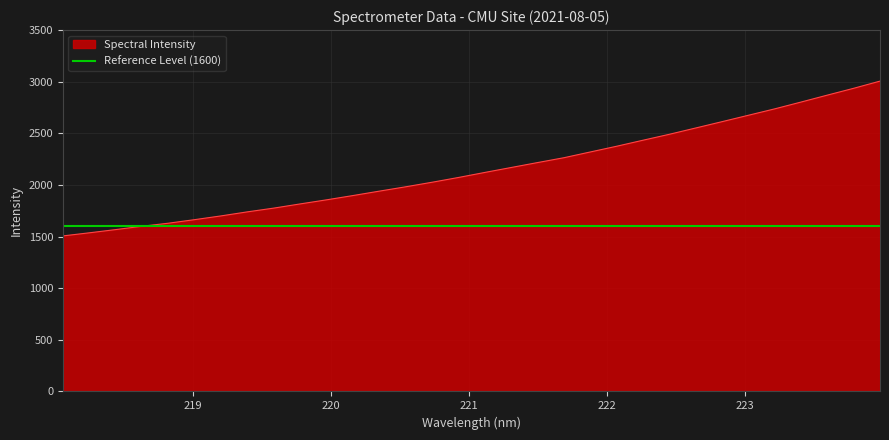

The value at 222.4538 is 2490.7. True or false?

True